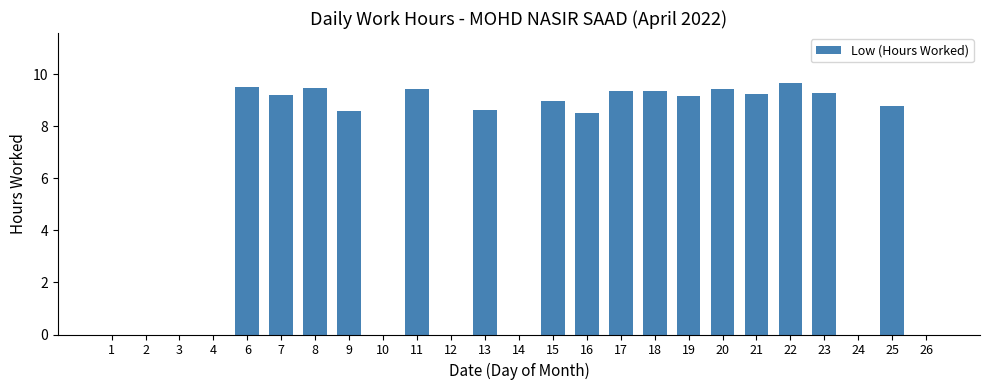

Approximately how many times larger is the value at 23 compared to 22?

1.0